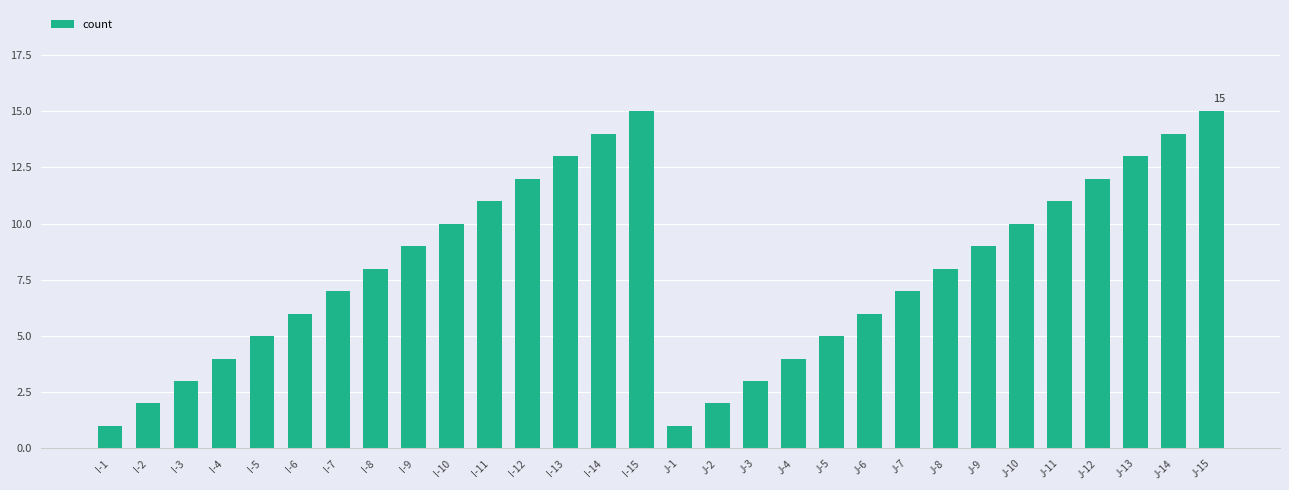

What is the label of the 18th bar from the left?

J-3